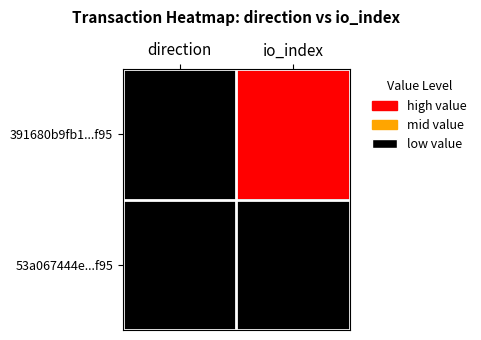

Which series has the largest range (max minus min)?

391680b9fb1...f95